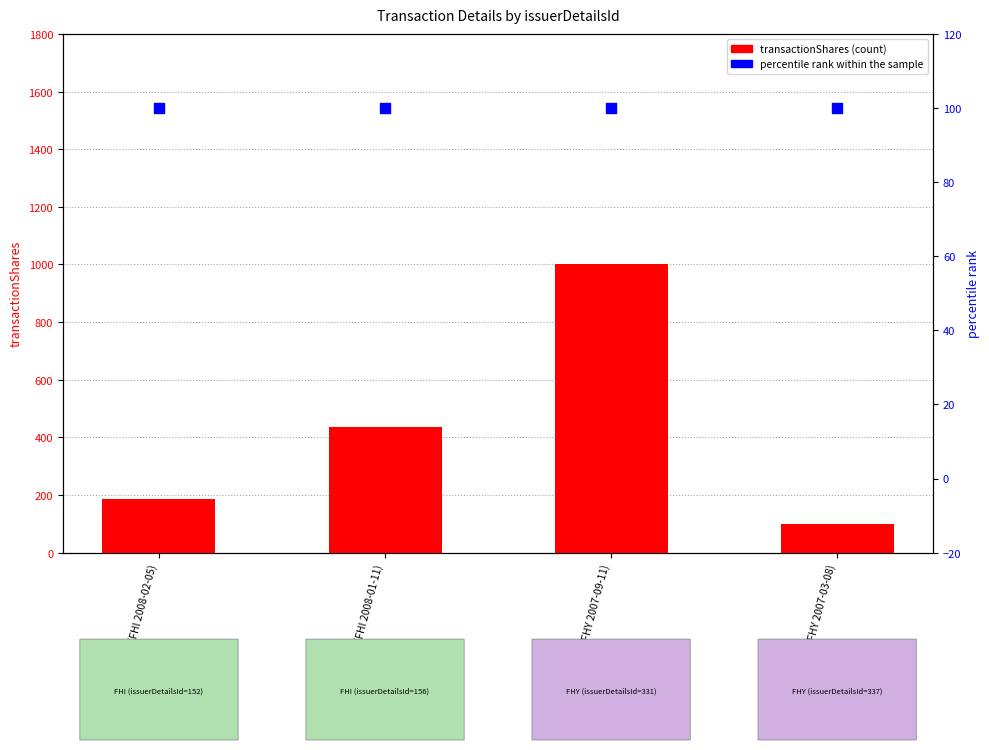

Which series has the largest total across all categories?

transactionShares